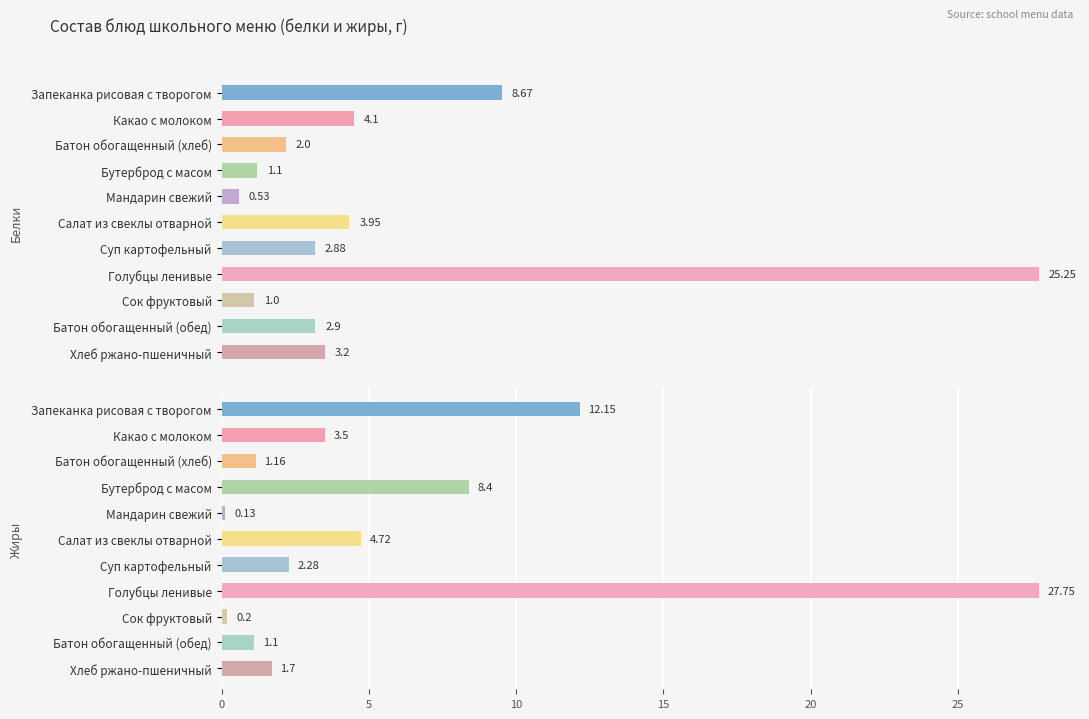

Reading left to right, transcribe all the data shown in this chart.

Белки: 8.7	4.1	2.0	1.1	0.5	4.0	2.9	25.2	1.0	2.9	3.2
Жиры: 12.2	3.5	1.2	8.4	0.1	4.7	2.3	27.8	0.2	1.1	1.7